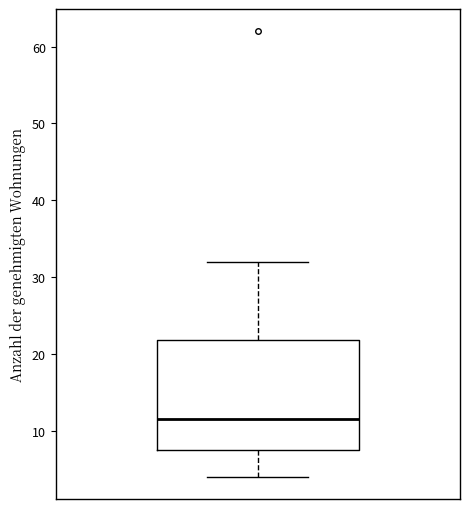

Read this box plot against the y-axis: the position of the median line, the range covered by the box, and the ends of both whiskers. The values are not printed on the chart, so give them approximately, as read against the axis.

median 12, box 8 to 22, whiskers 4 to 32